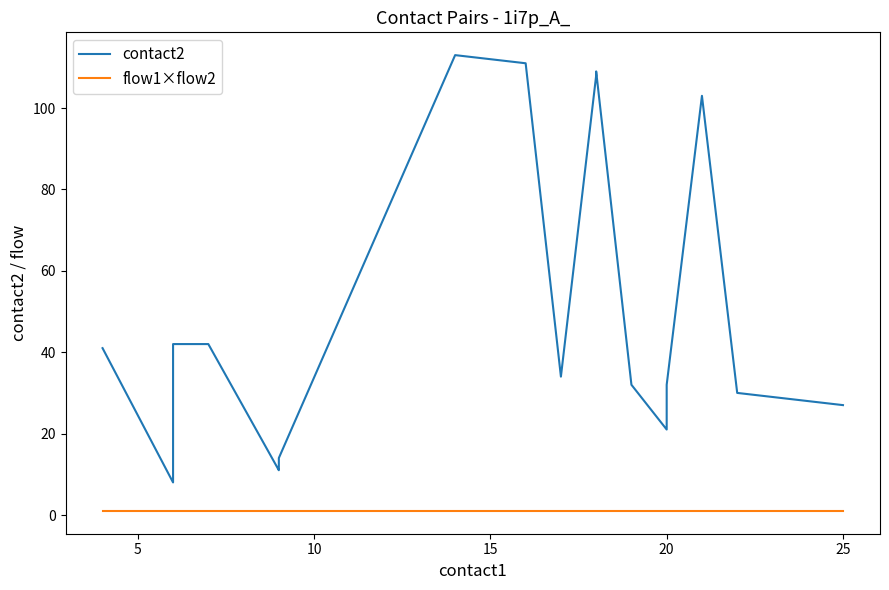

How many lines are shown in the chart?

2